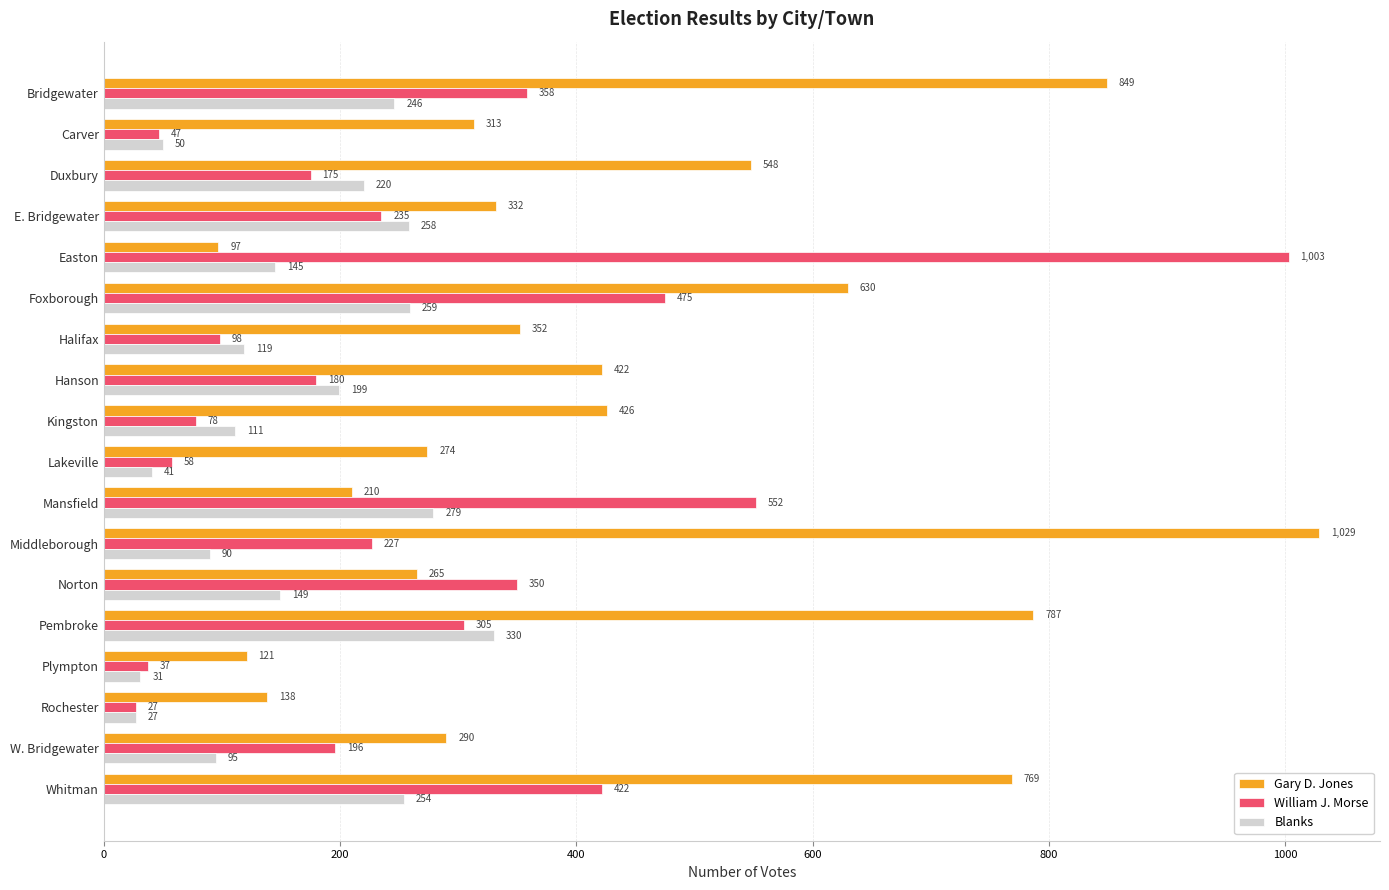

Which series has the largest range (max minus min)?

William J. Morse